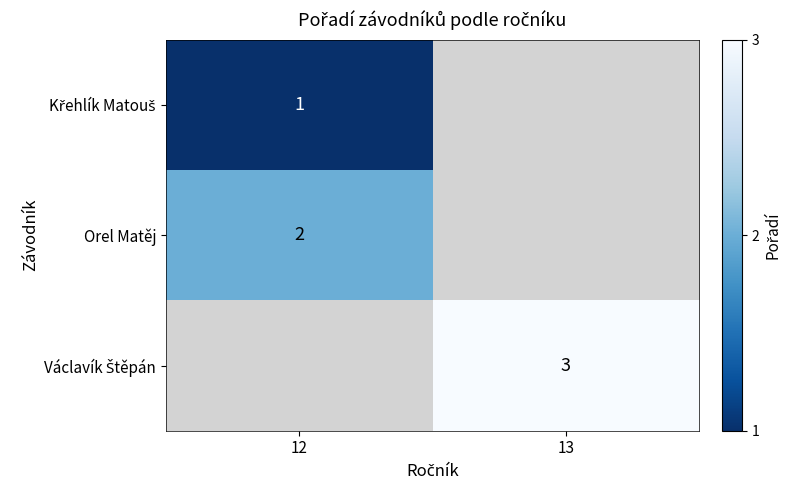

Is it true that Orel Matěj equals 3 at 12?

False